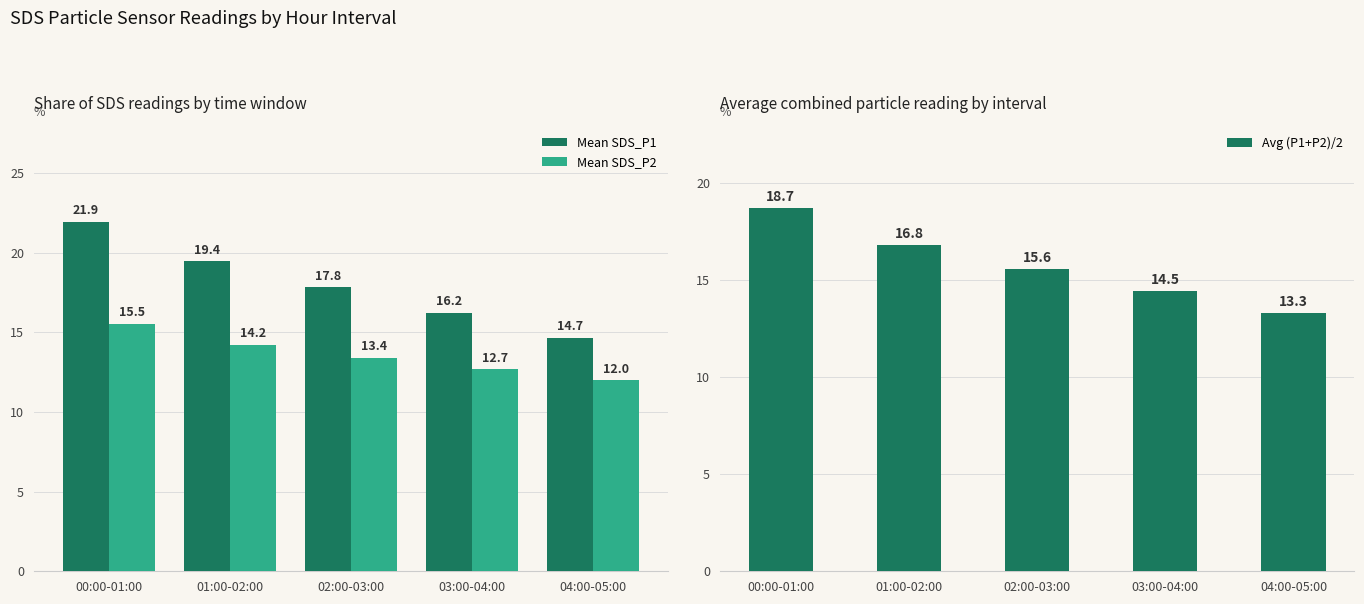

Which series has the largest total across all categories?

Mean SDS_P1